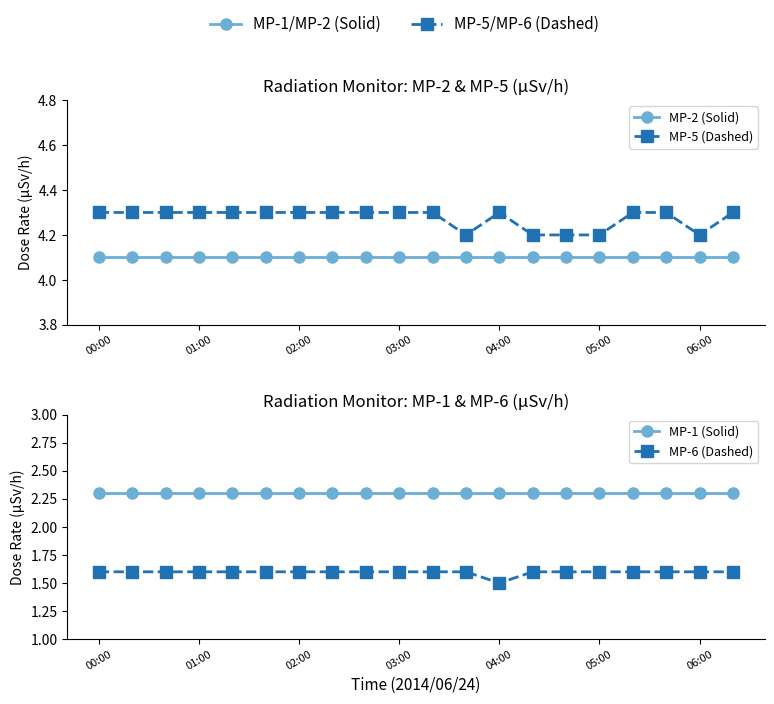

Reading left to right, transcribe all the data shown in this chart.

MP-2 (Solid): 4.1	4.1	4.1	4.1	4.1	4.1	4.1	4.1	4.1	4.1	4.1	4.1	4.1	4.1	4.1	4.1	4.1	4.1	4.1	4.1
MP-5 (Dashed): 4.3	4.3	4.3	4.3	4.3	4.3	4.3	4.3	4.3	4.3	4.3	4.2	4.3	4.2	4.2	4.2	4.3	4.3	4.2	4.3
MP-1 (Solid): 2.3	2.3	2.3	2.3	2.3	2.3	2.3	2.3	2.3	2.3	2.3	2.3	2.3	2.3	2.3	2.3	2.3	2.3	2.3	2.3
MP-6 (Dashed): 1.6	1.6	1.6	1.6	1.6	1.6	1.6	1.6	1.6	1.6	1.6	1.6	1.5	1.6	1.6	1.6	1.6	1.6	1.6	1.6